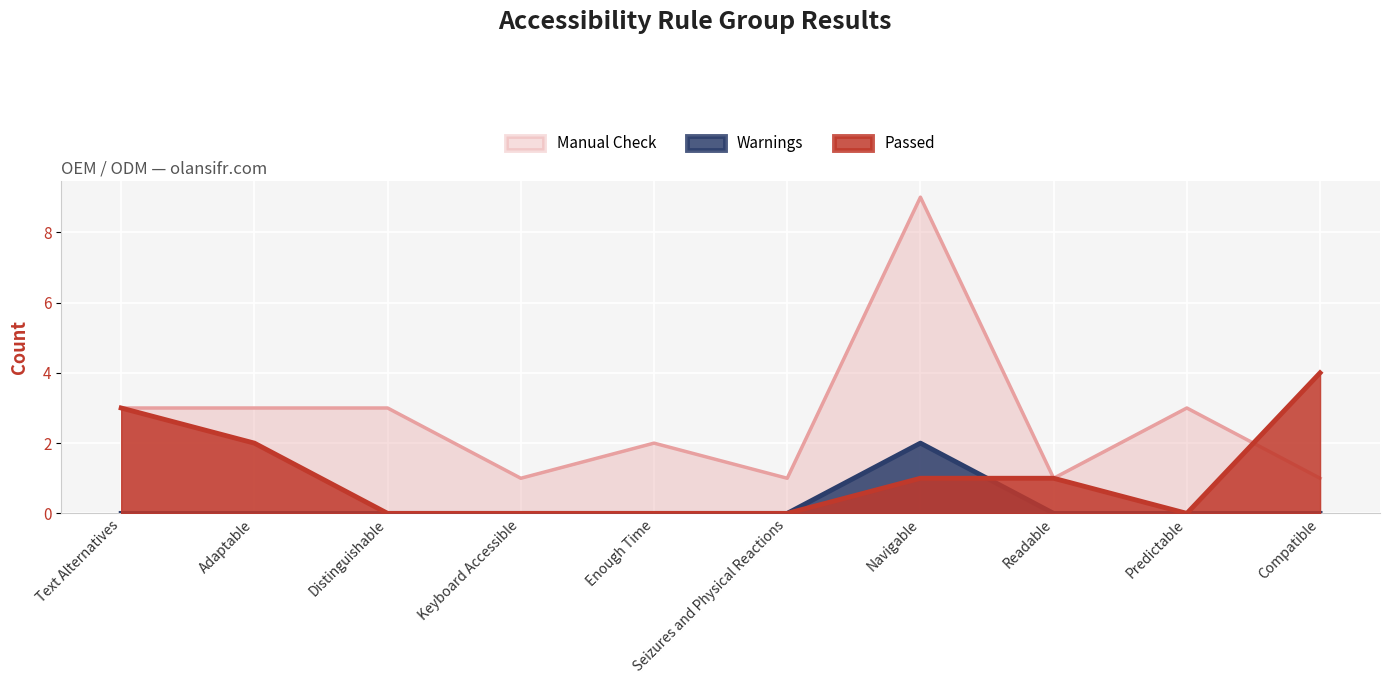

What is the value of the Passed point at the 7th from the left?

1